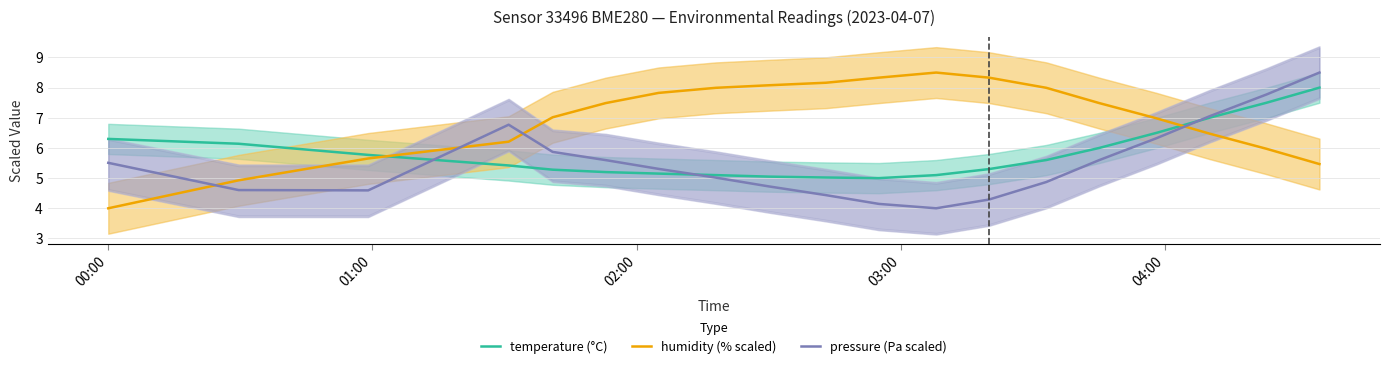

What is the maximum value for temperature (°C)?

8.0